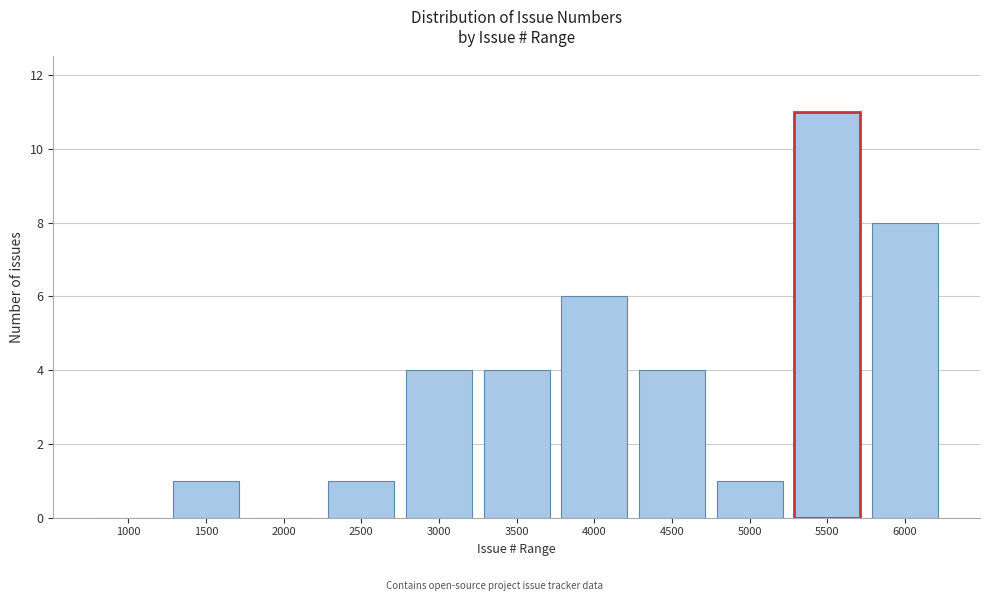

Reading left to right, list all the values displayed in this chart.

1000=0	1500=1	2000=0	2500=1	3000=4	3500=4	4000=6	4500=4	5000=1	5500=11	6000=8